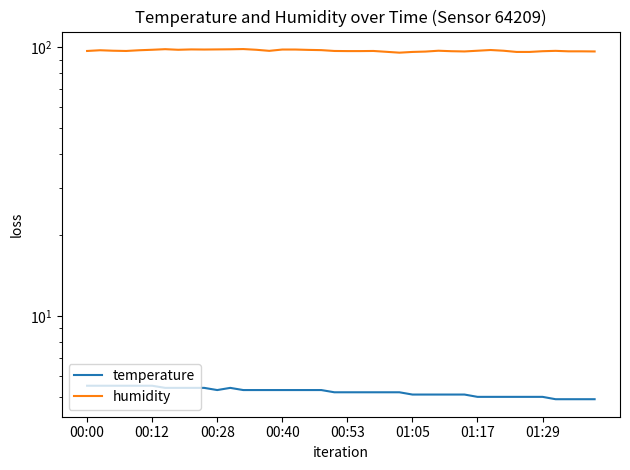

Where is the first local maximum for temperature?

11